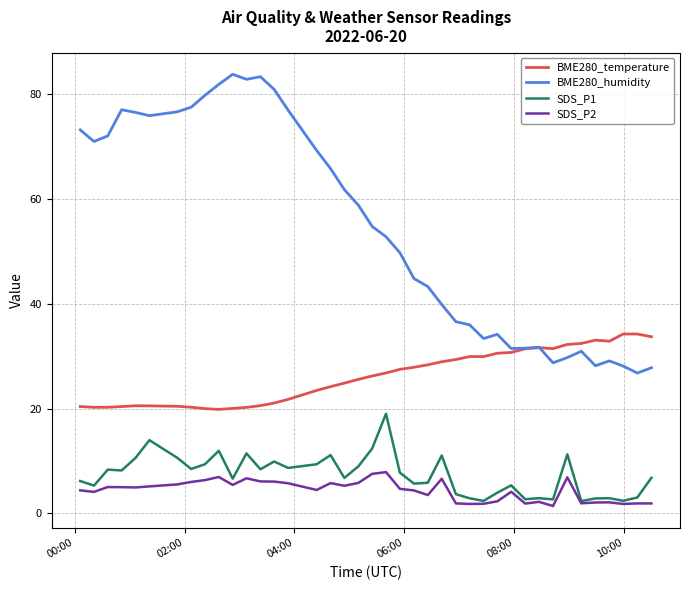

Which series has the largest total across all categories?

BME280_humidity